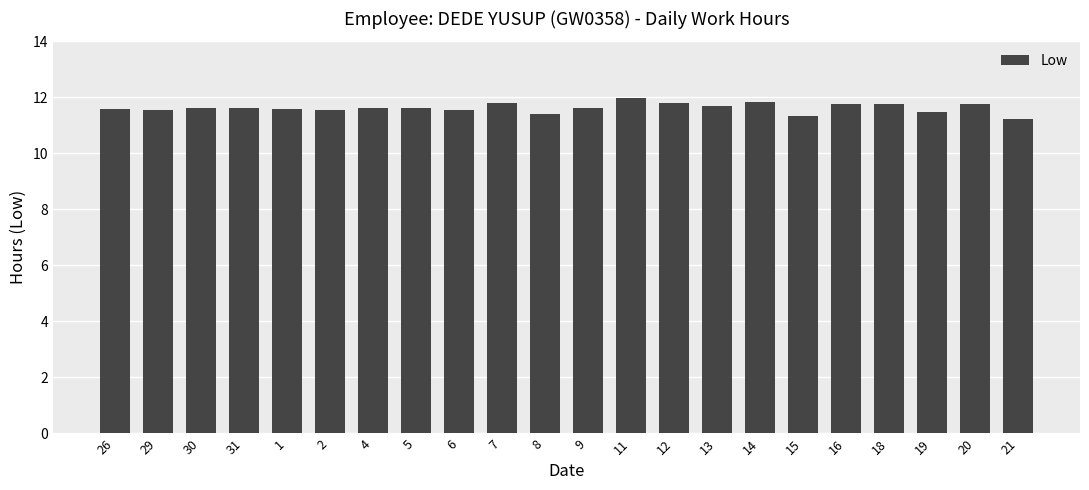

How many bars are there in total?

22